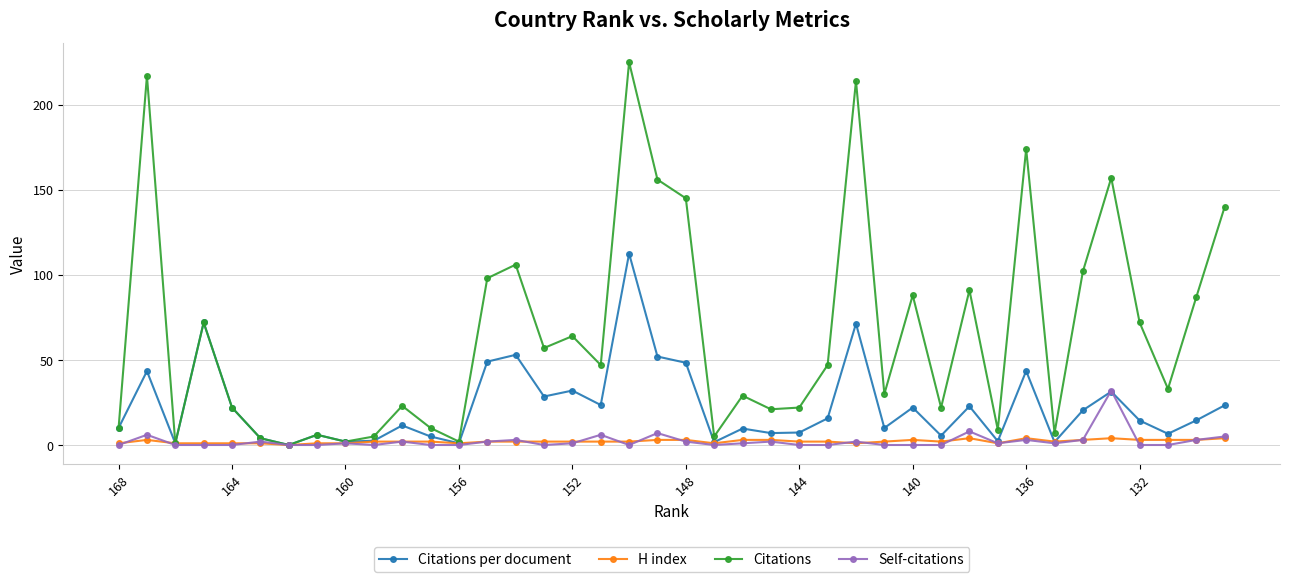

What is the highest value of the Citations per document series?

112.5